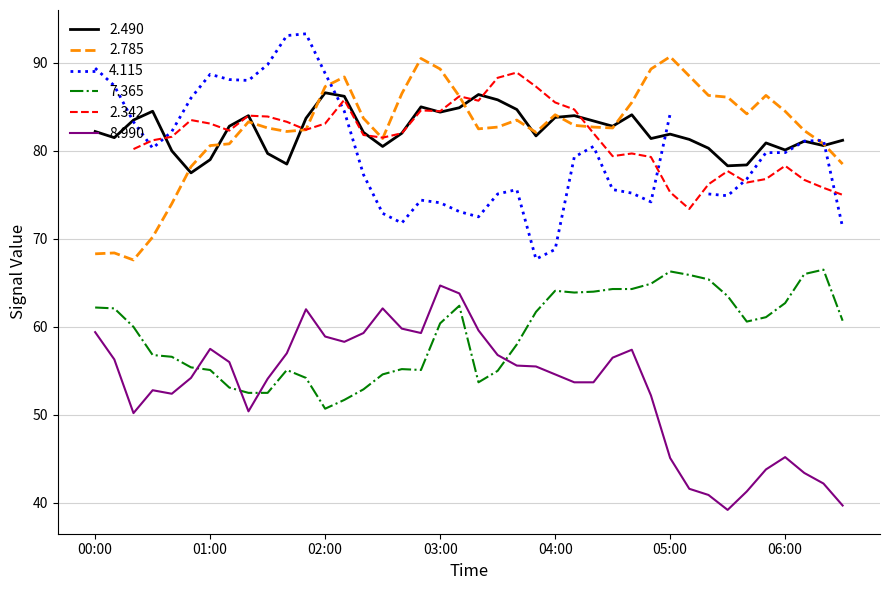

What is the difference between the maximum and second lowest values in the 8.990 series?

25.0